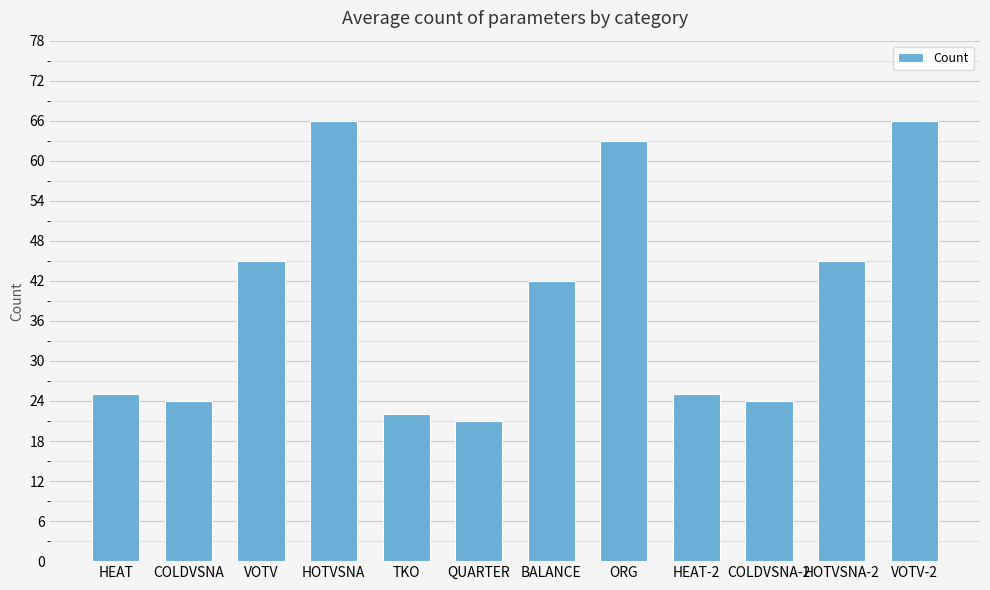

At which category does the chart reach its minimum across all series?

QUARTER